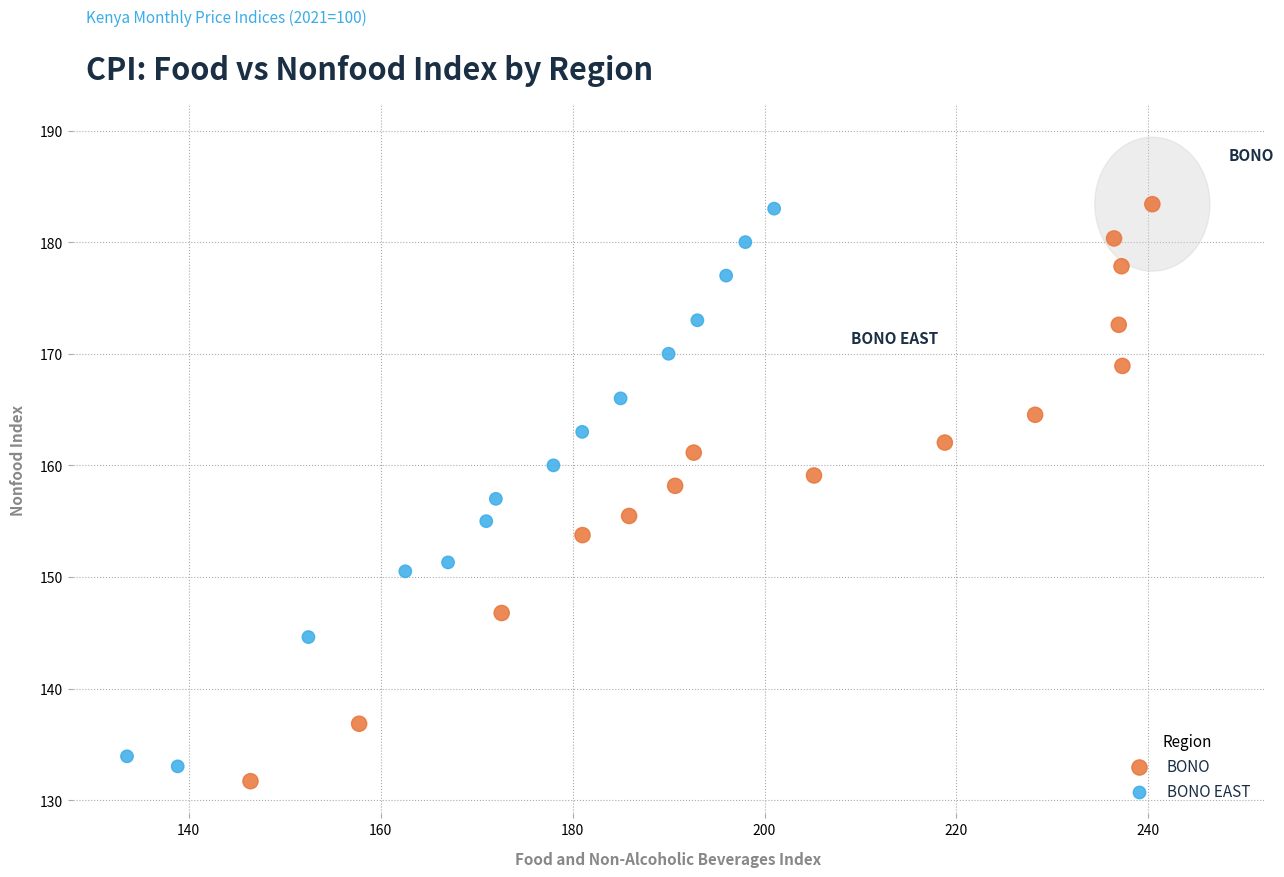

What are all the series names shown in the legend?

BONO, BONO EAST